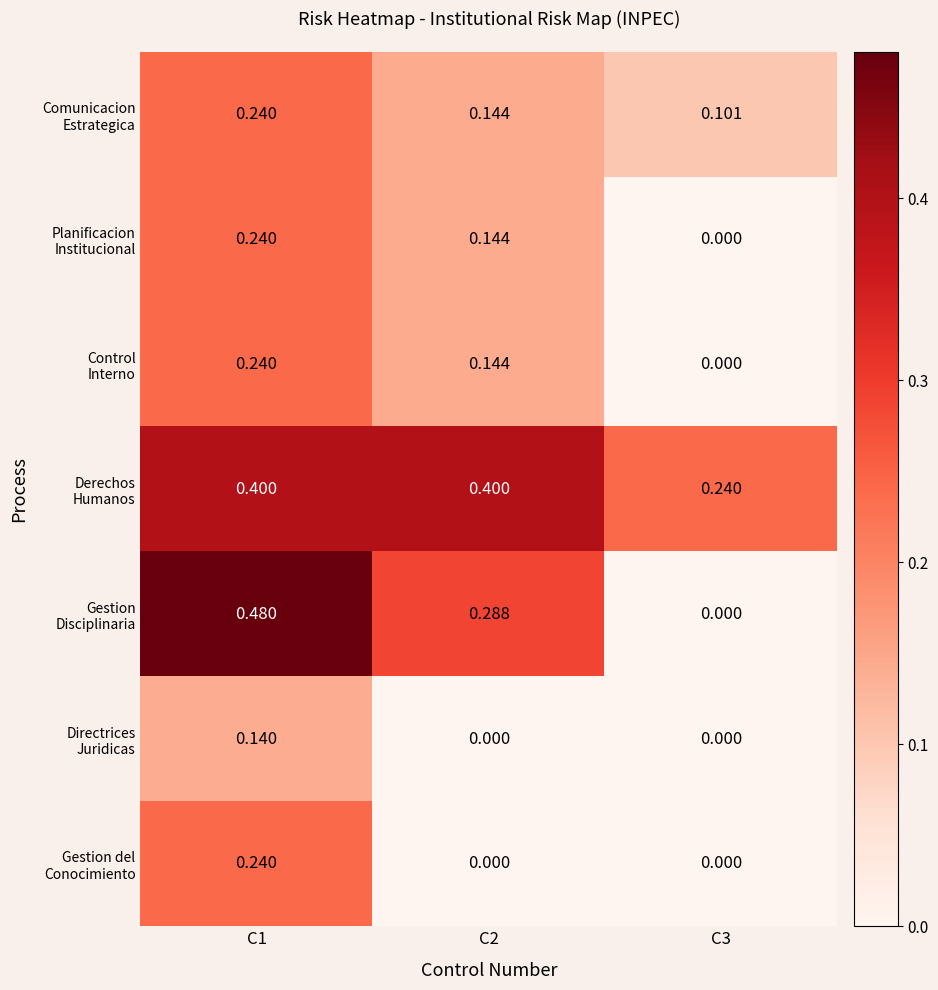

How many distinct data groups are displayed?

7